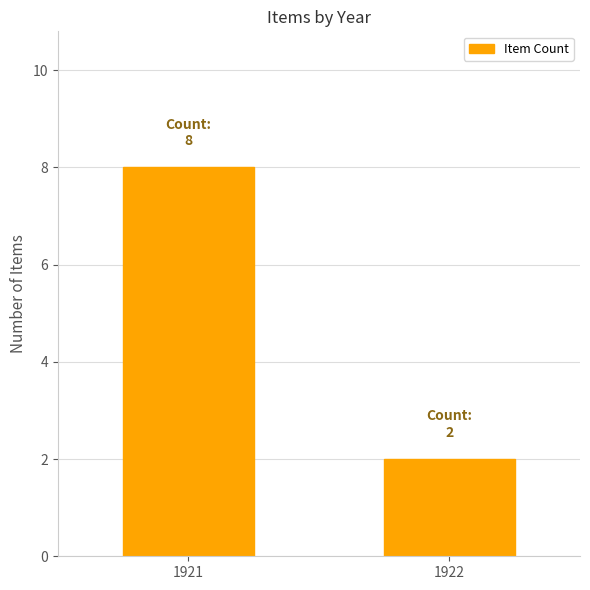

List the labels in order of value, smallest first.

1922, 1921